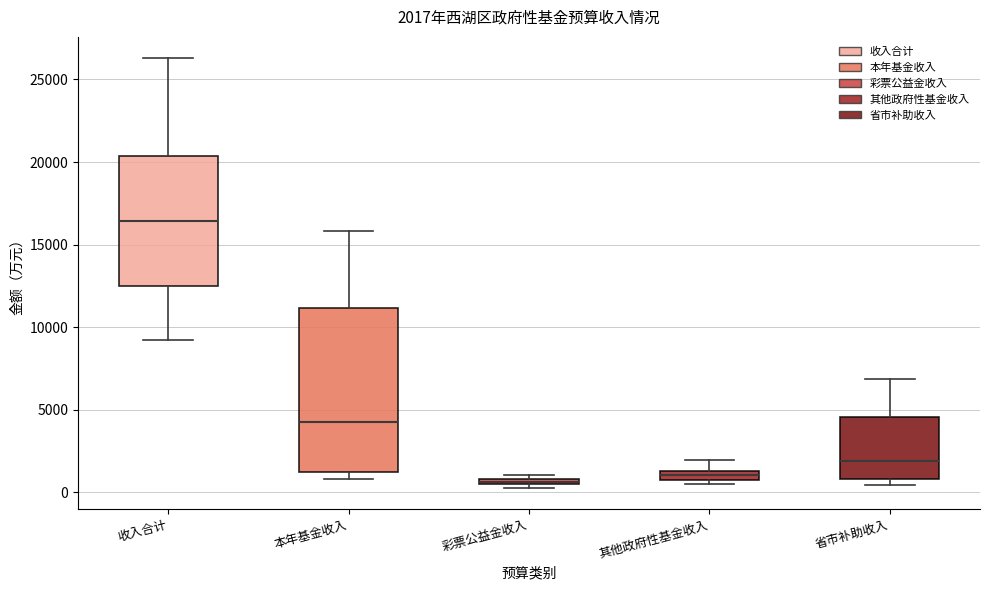

Which box has the highest median line?

收入合计